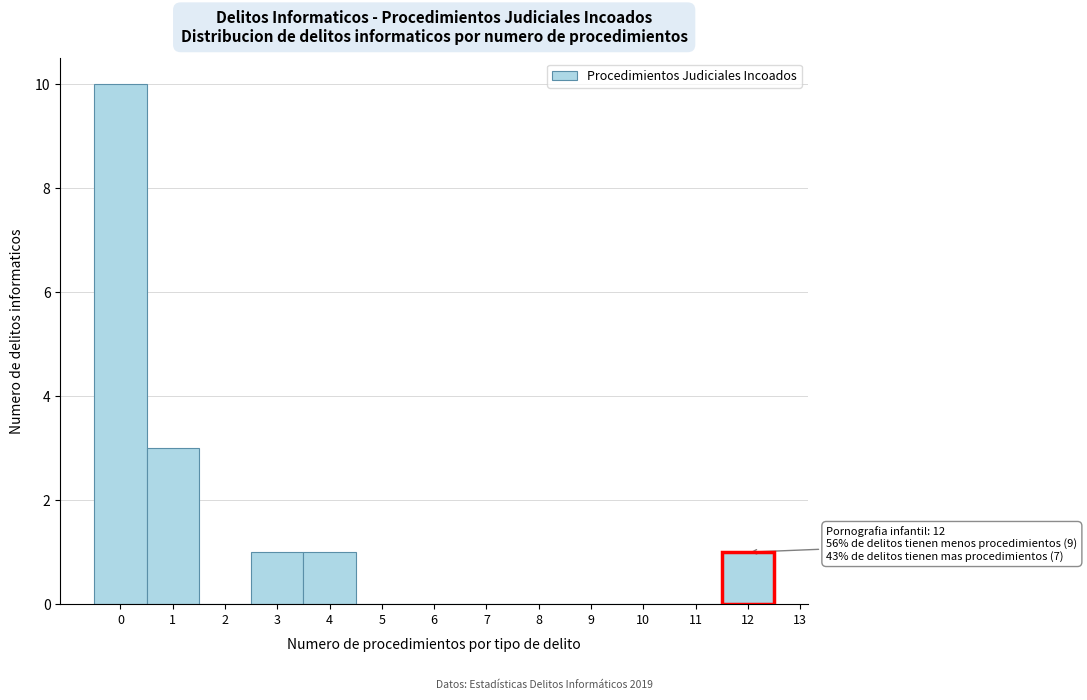

Which range on the x-axis has the tallest bar?

-0.5 to 0.5